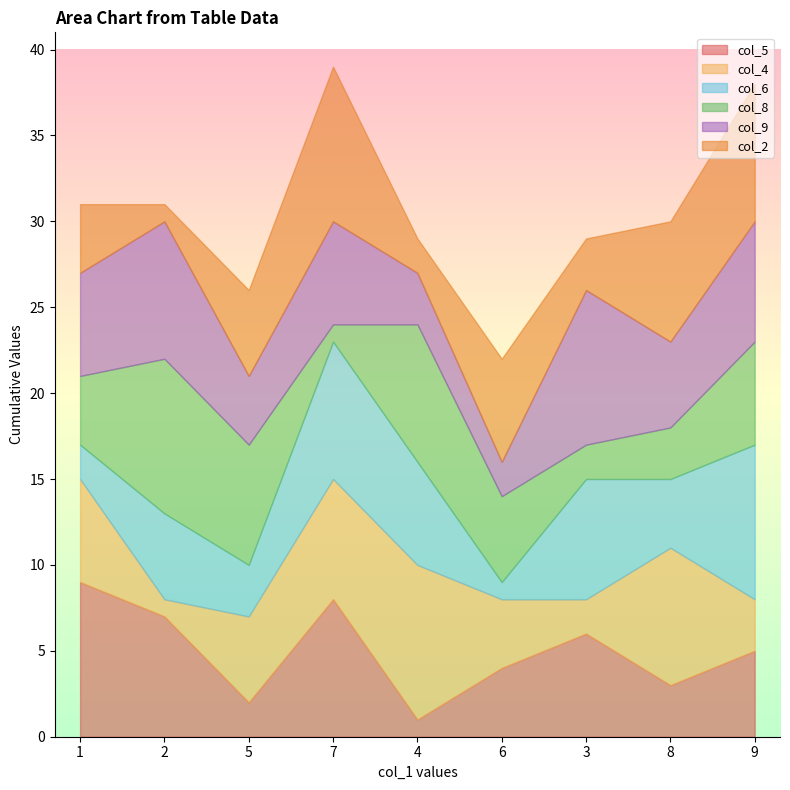

How many series are shown in this chart?

6